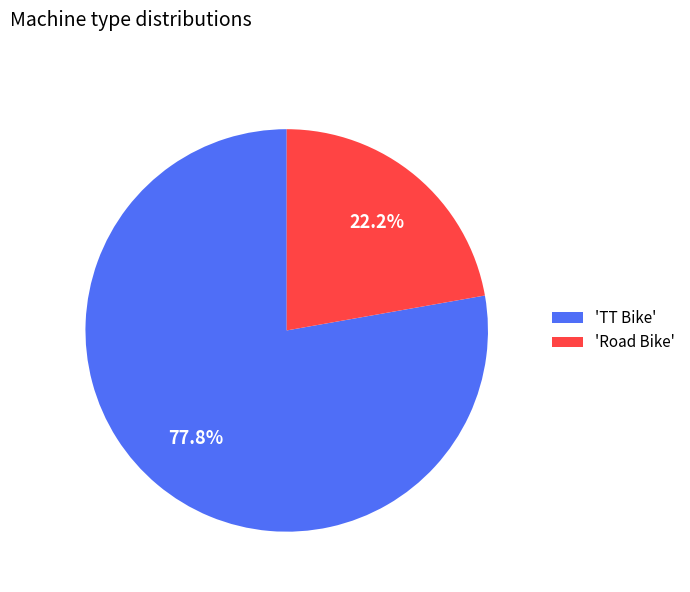

How many slices are in this pie chart?

2